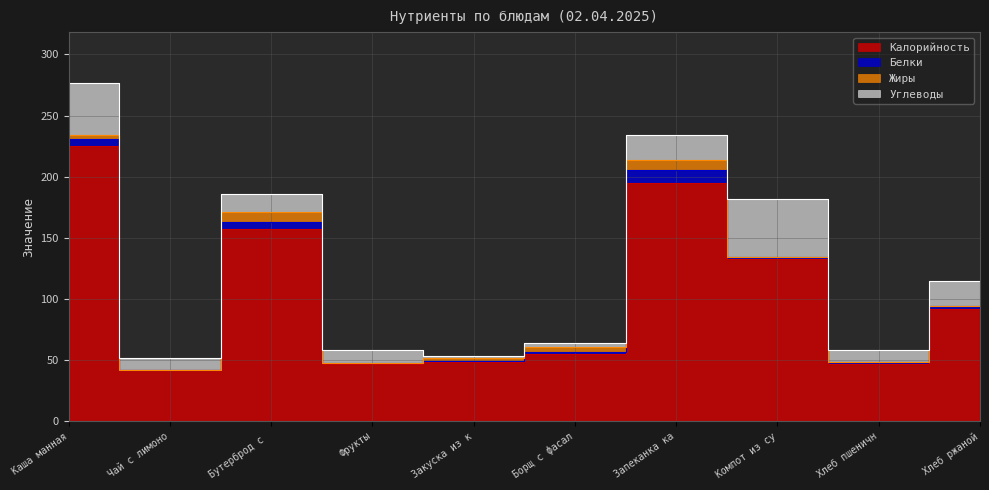

What position from the right is Борщ с фасалью и картофелем?

5